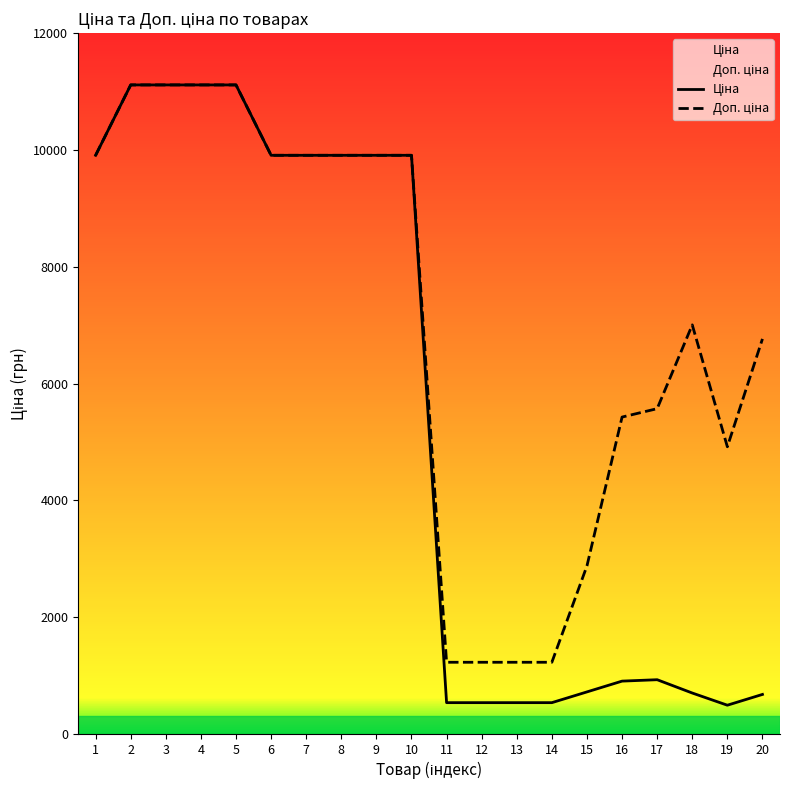

At which label is Доп. ціна closest to 6170?

20